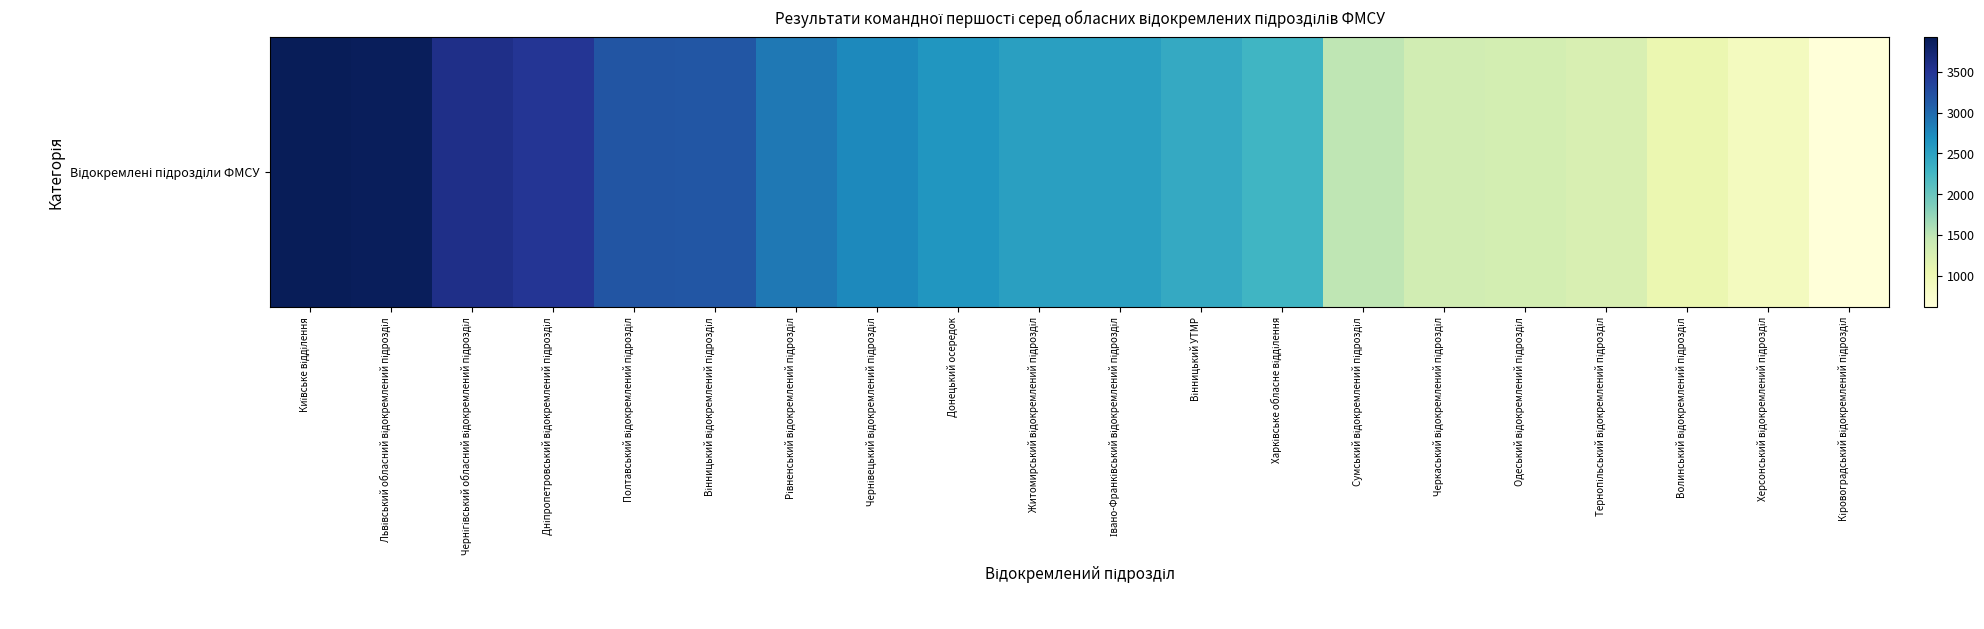

What is the maximum value shown in the chart?

3920